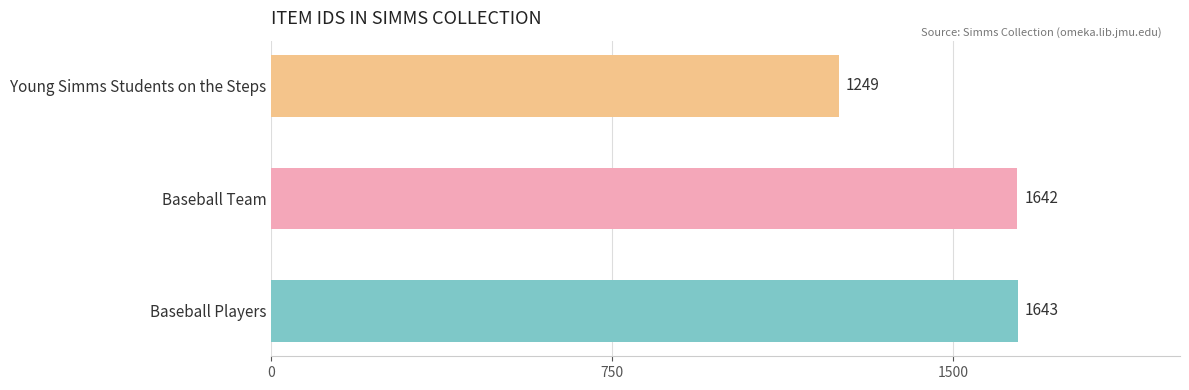

Count the number of data series in this chart.

1